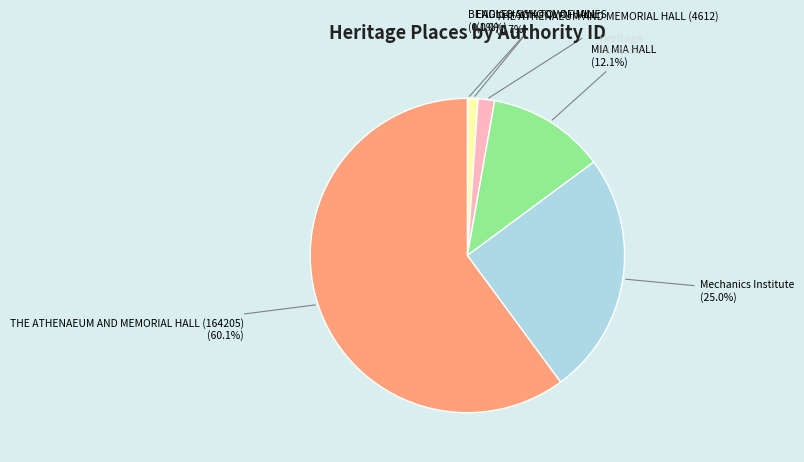

What is the largest slice in the pie chart?

THE ATHENAEUM AND MEMORIAL HALL (164205)